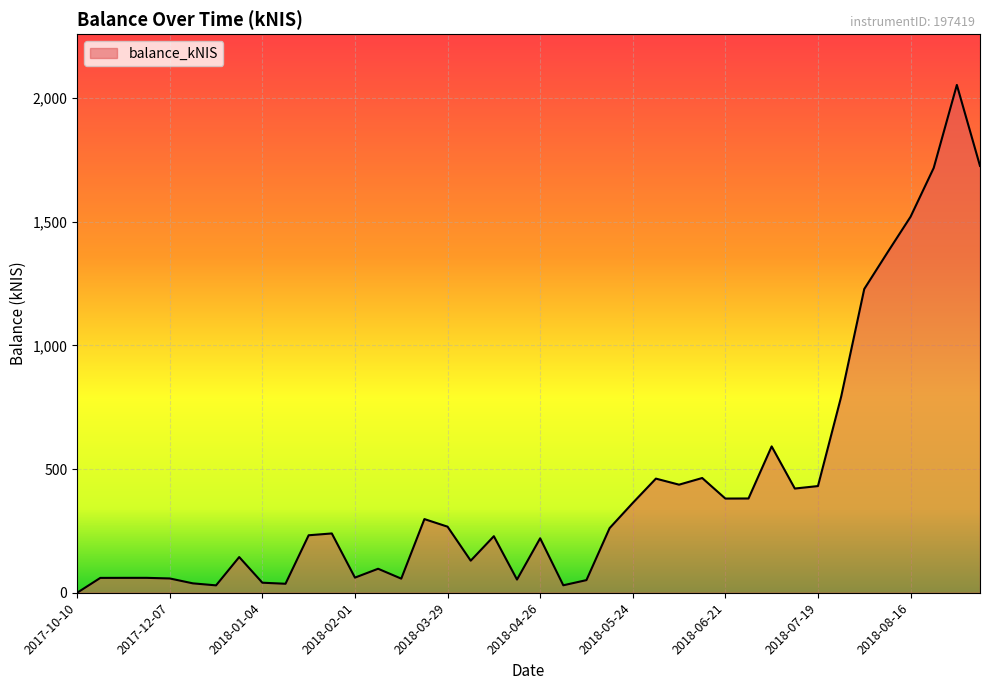

What is the greatest value displayed?

2052.7